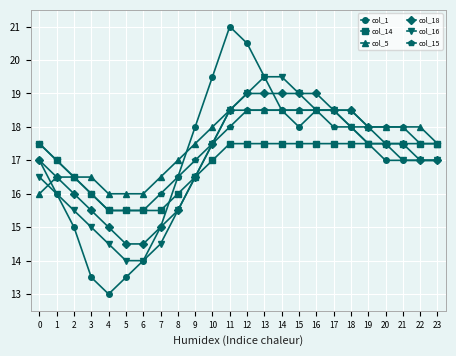

Does the chart have visible grid lines?

Yes